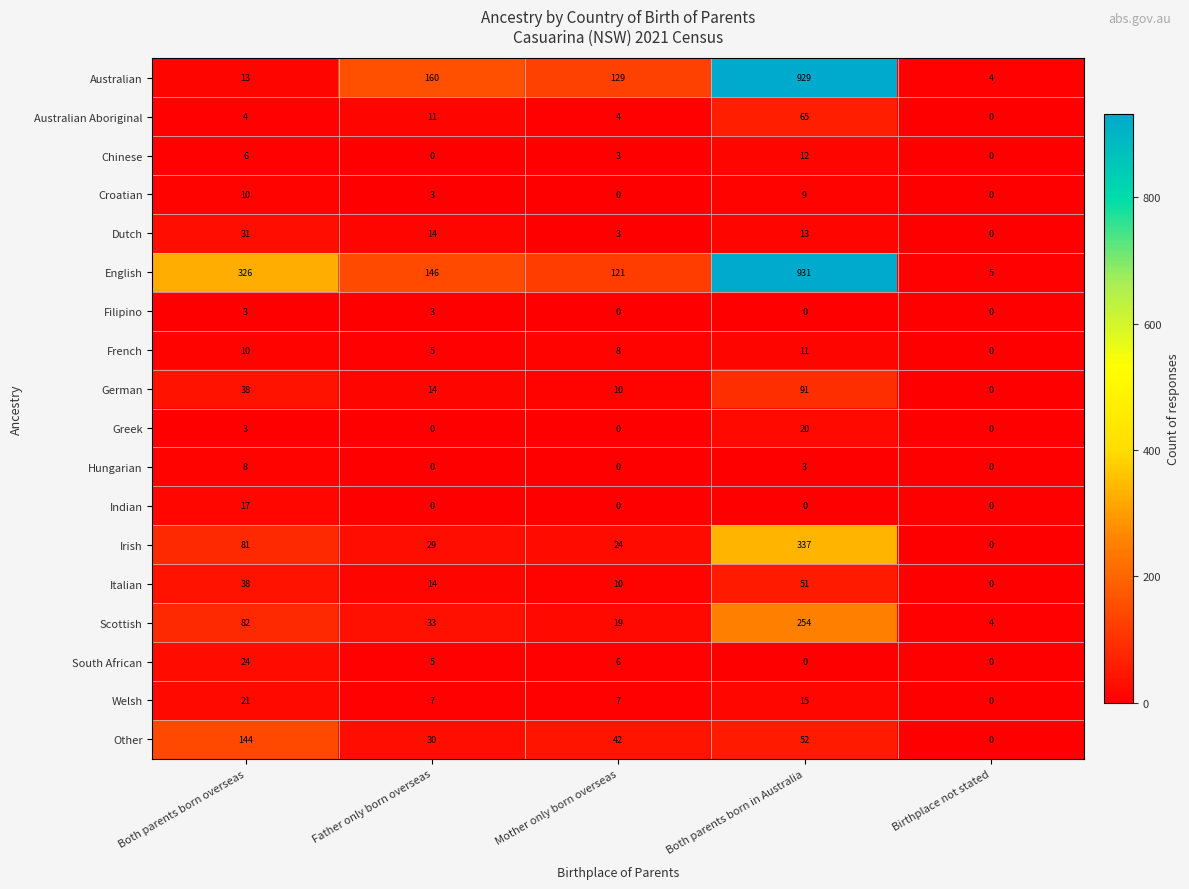

What is the sum of all Dutch values?

61